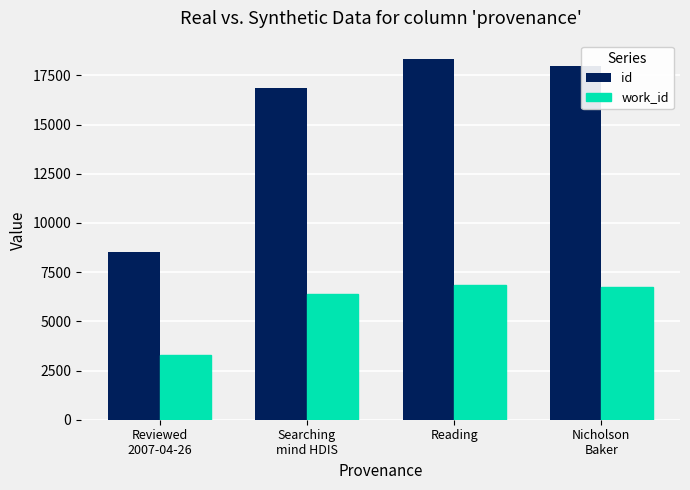

What is the sum of all work_id values?

23247